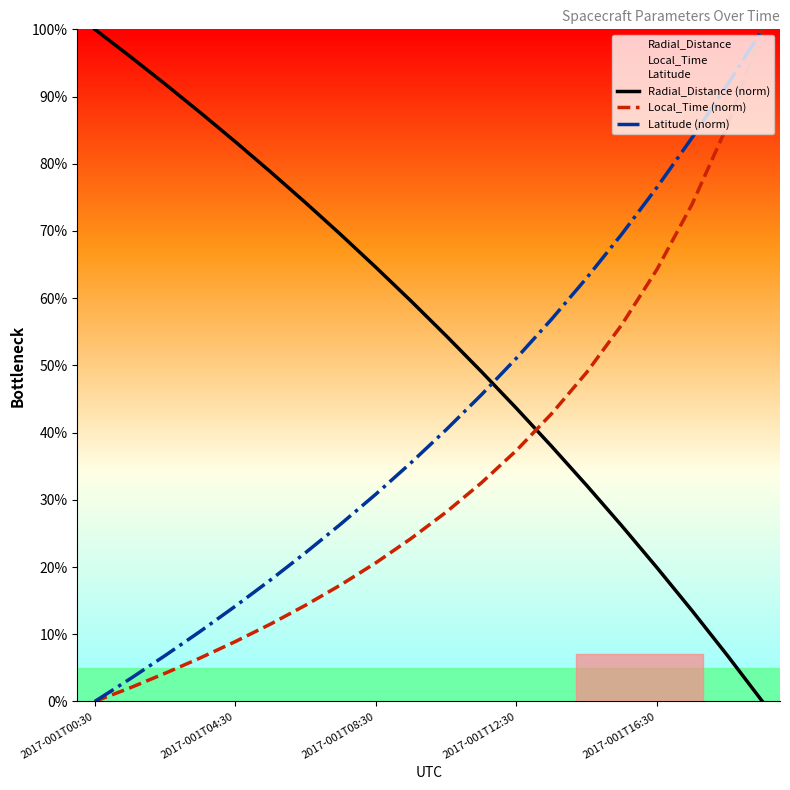

Reading right to left, transcribe all the data shown in this chart.

Radial_Distance (norm): 0.0	6.9	13.5	19.9	26.1	32.1	38.0	43.6	49.1	54.4	59.6	64.6	69.5	74.2	78.8	83.3	87.6	91.9	96.0	100.0
Local_Time (norm): 100.0	85.7	74.0	64.3	56.1	49.0	42.8	37.3	32.5	28.2	24.2	20.6	17.3	14.3	11.5	8.9	6.5	4.2	2.0	0.0
Latitude (norm): 100.0	91.7	83.9	76.5	69.6	63.0	56.9	51.1	45.6	40.4	35.5	30.8	26.4	22.1	18.1	14.2	10.4	6.8	3.4	0.0